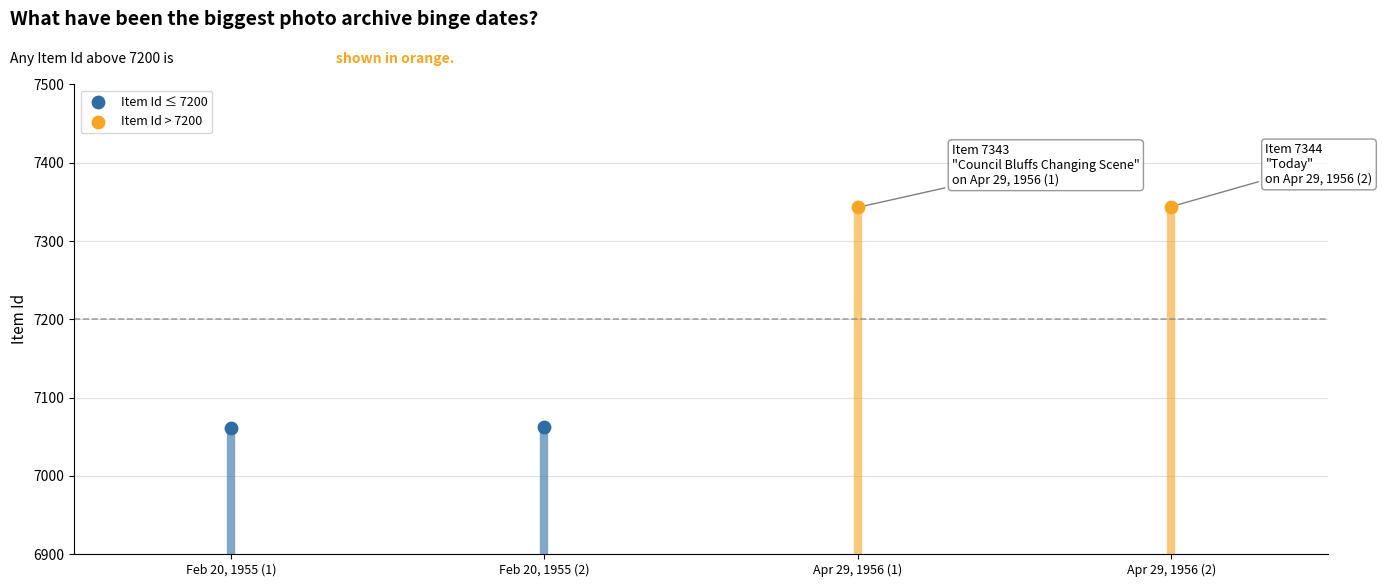

Is the value of Item Id > 7200 at Feb 20, 1955 (2) greater than the value of Item Id ≤ 7200 at Feb 20, 1955 (1)?

Yes